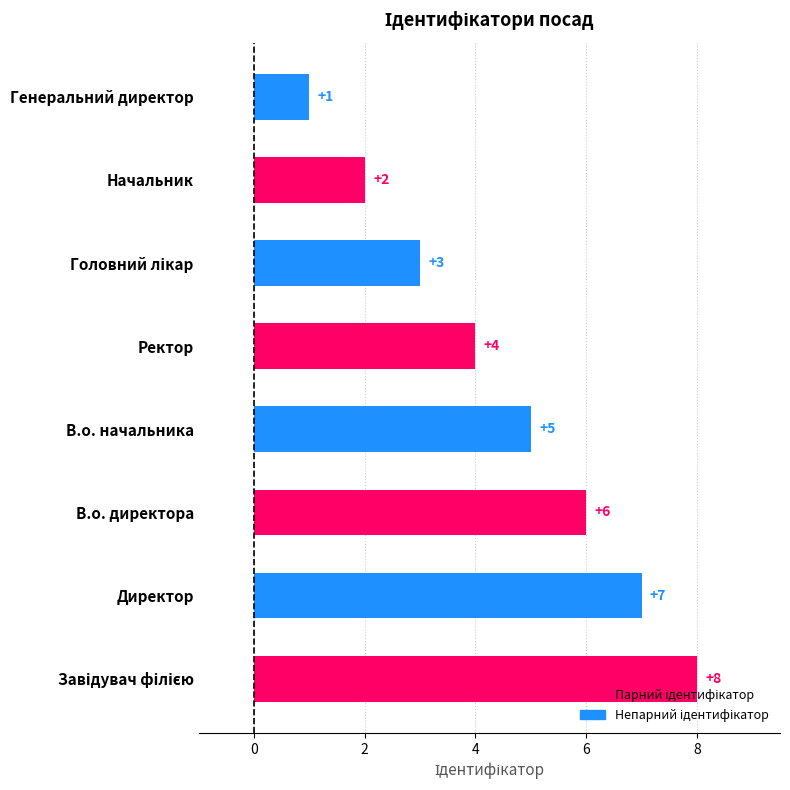

True or false: the data shows 4 at Ректор.

True